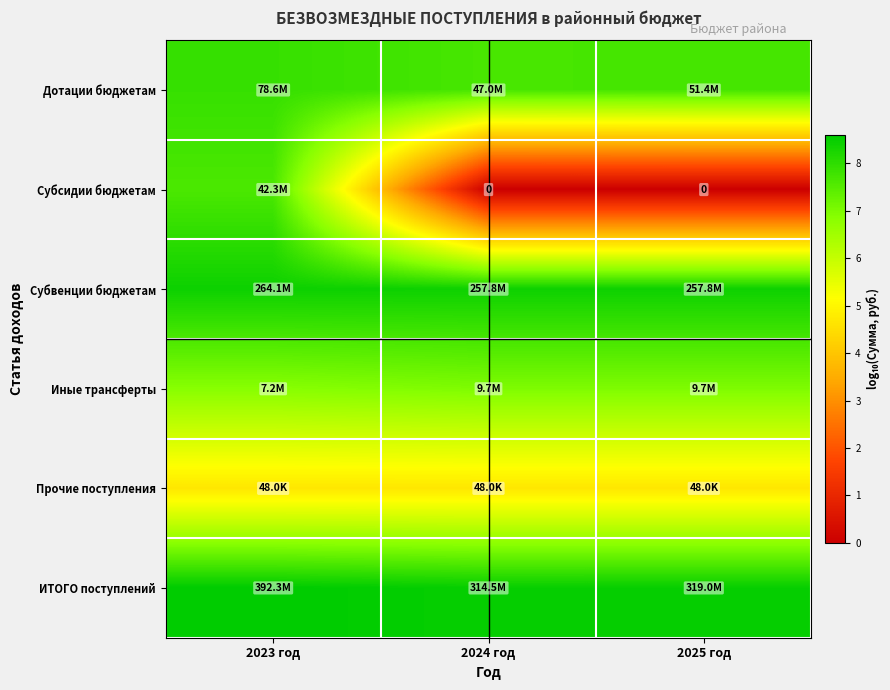

Rank the series by their maximum value, from lowest to highest.

Прочие поступления, Иные трансферты, Субсидии бюджетам, Дотации бюджетам, Субвенции бюджетам, ИТОГО поступлений